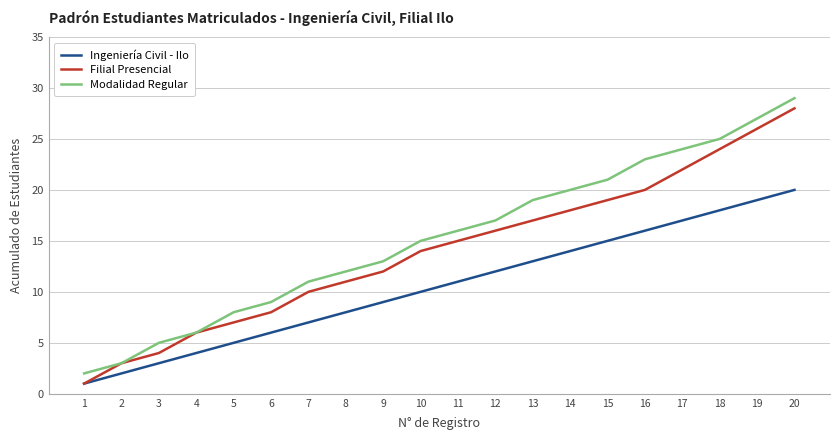

Is this an area chart (filled region under the line)?

No